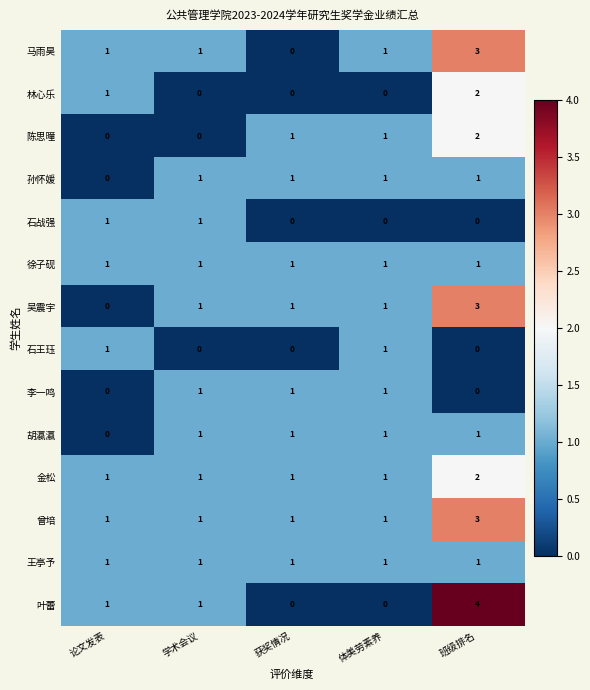

Which category has the highest value in the 叶蕾 series?

班级排名